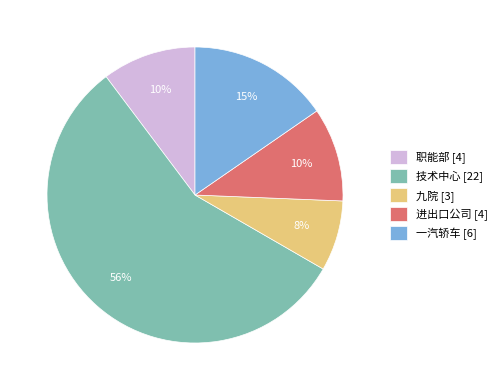

What is the ratio of the value at 进出口公司 [4] to the value at 职能部 [4]?

1.0